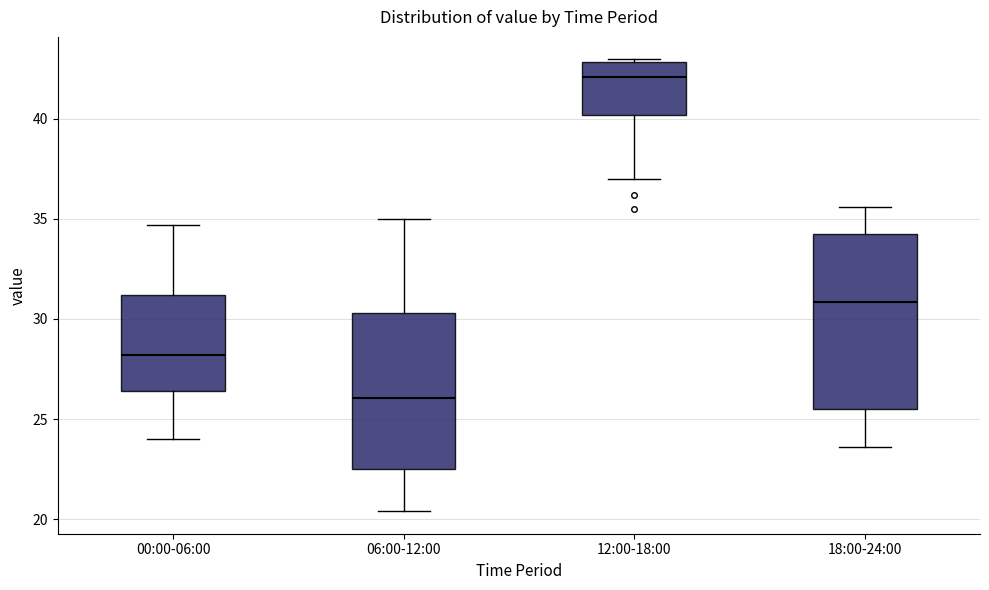

Which box is the tallest, from its lower edge to its upper edge?

18:00-24:00